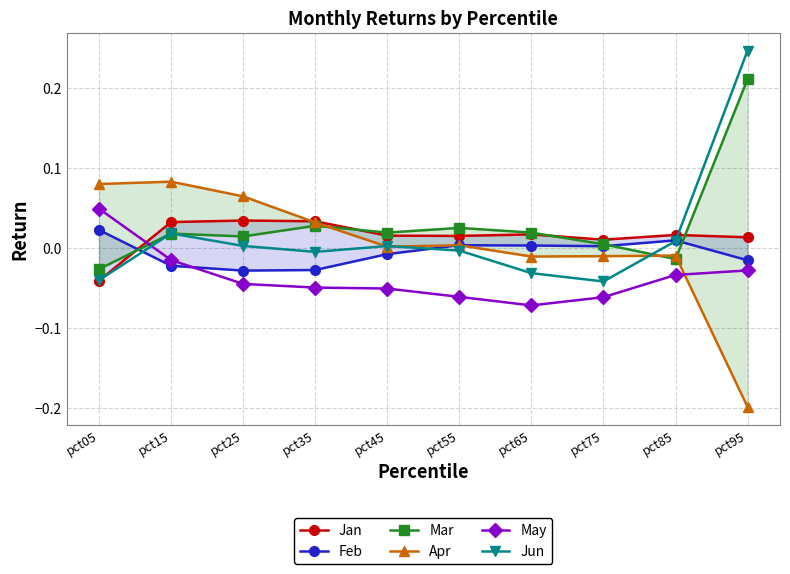

Where is the first local maximum for Feb?

pct55